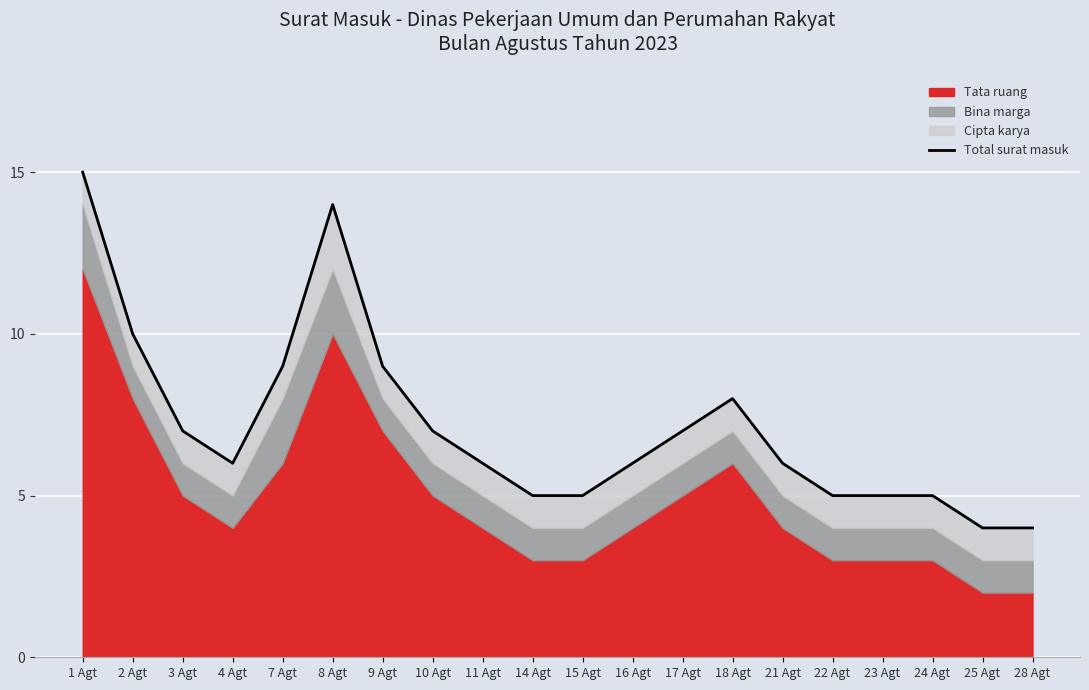

The value at 18 Agt is 8. True or false?

True